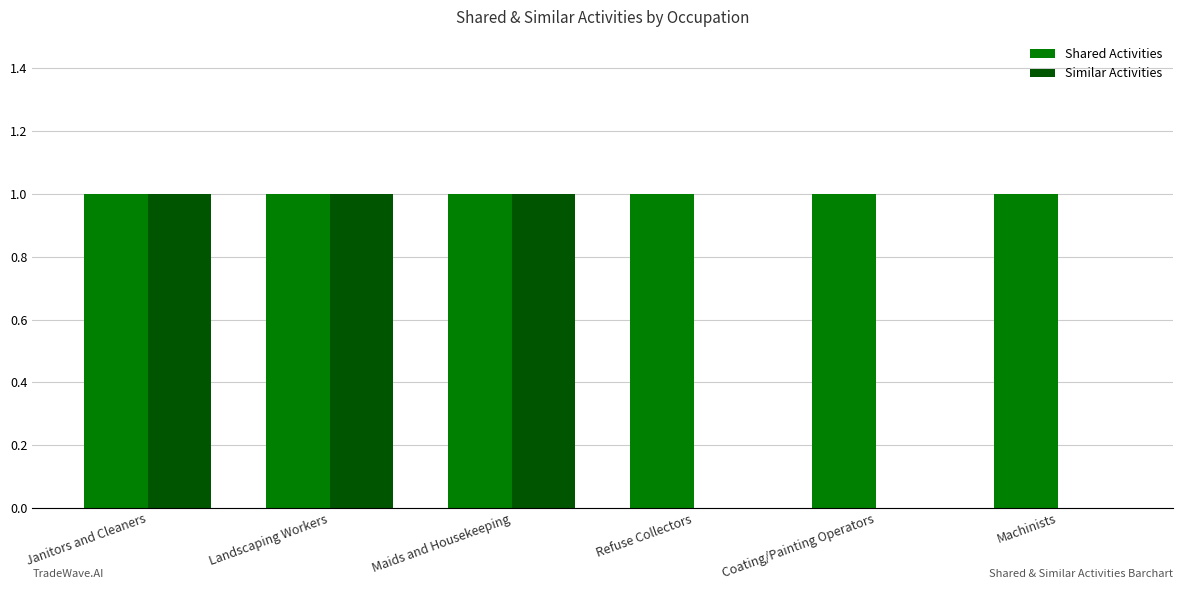

Is the value of Shared Activities at Janitors and Cleaners greater than the value of Similar Activities at Coating/Painting Operators?

Yes